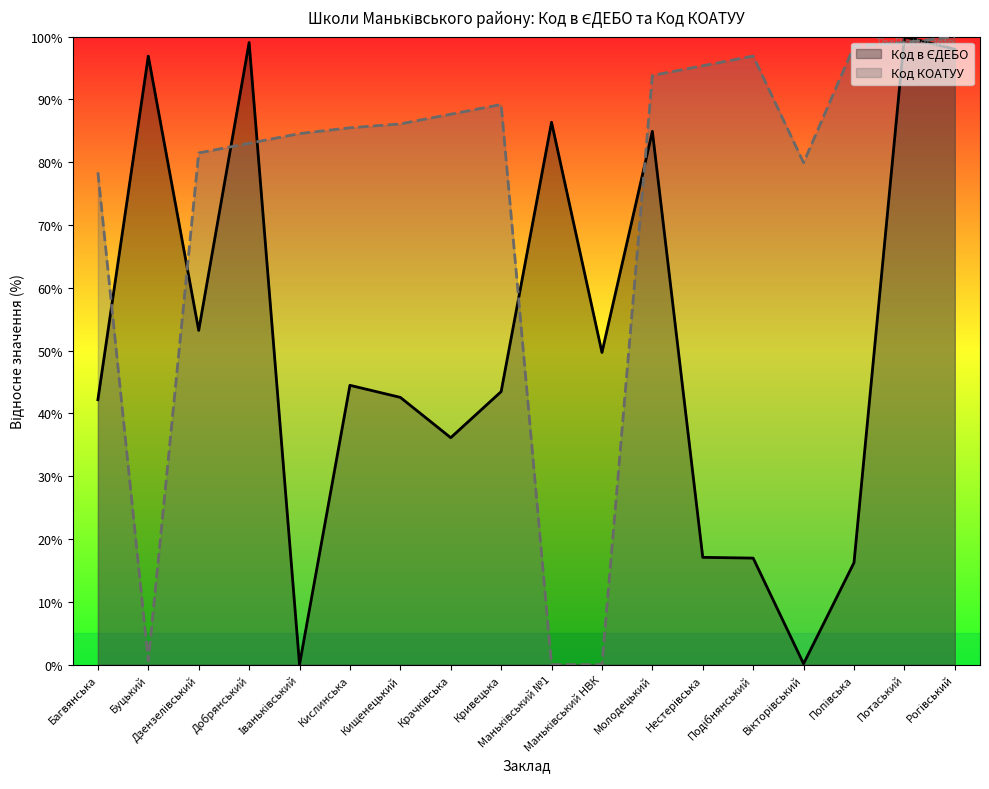

What is the spread (max minus min) of values at Кривецька?

45.7